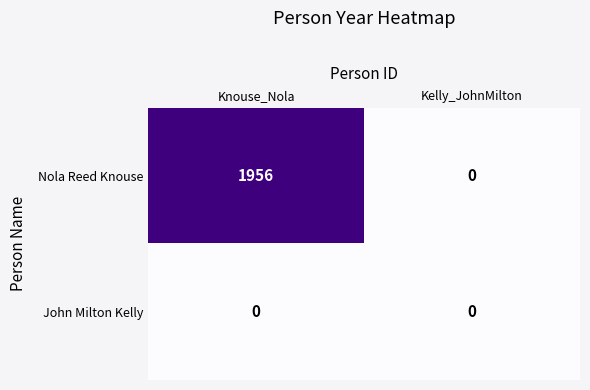

List the series in order of their peak value, lowest first.

John Milton Kelly, Nola Reed Knouse